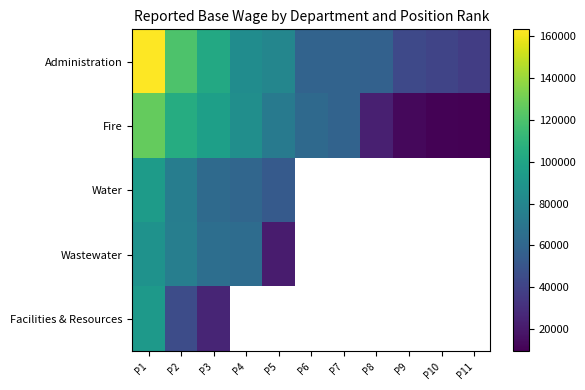

List the labels in order of Administration value, largest first.

P1, P2, P3, P4, P5, P6, P7, P8, P9, P10, P11